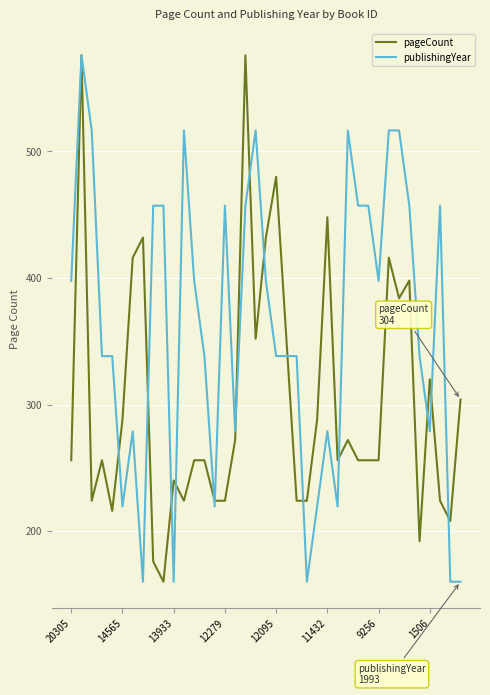

Which series has the largest total across all categories?

publishingYear